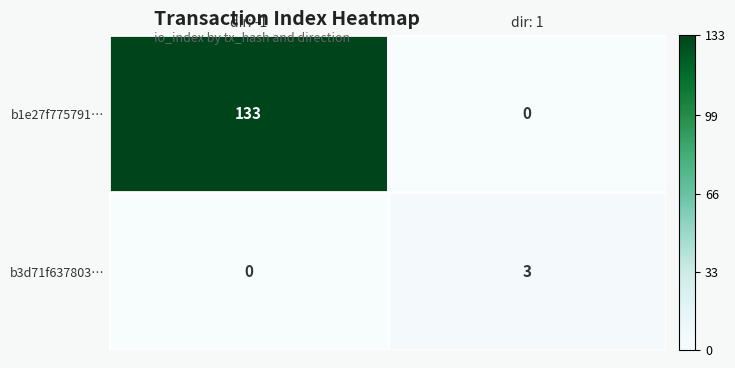

Rank the series by their maximum value, from lowest to highest.

b3d71f637803…, b1e27f775791…